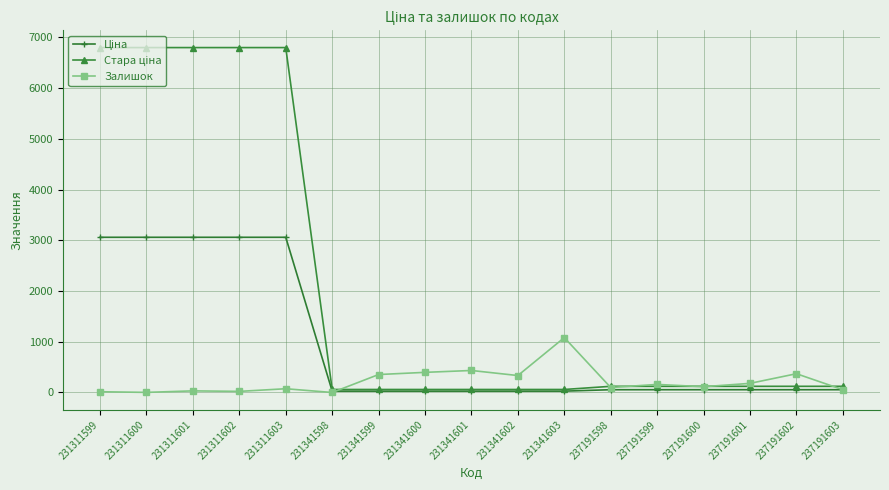

The Залишок series shows 22.0 at 231311602. True or false?

True